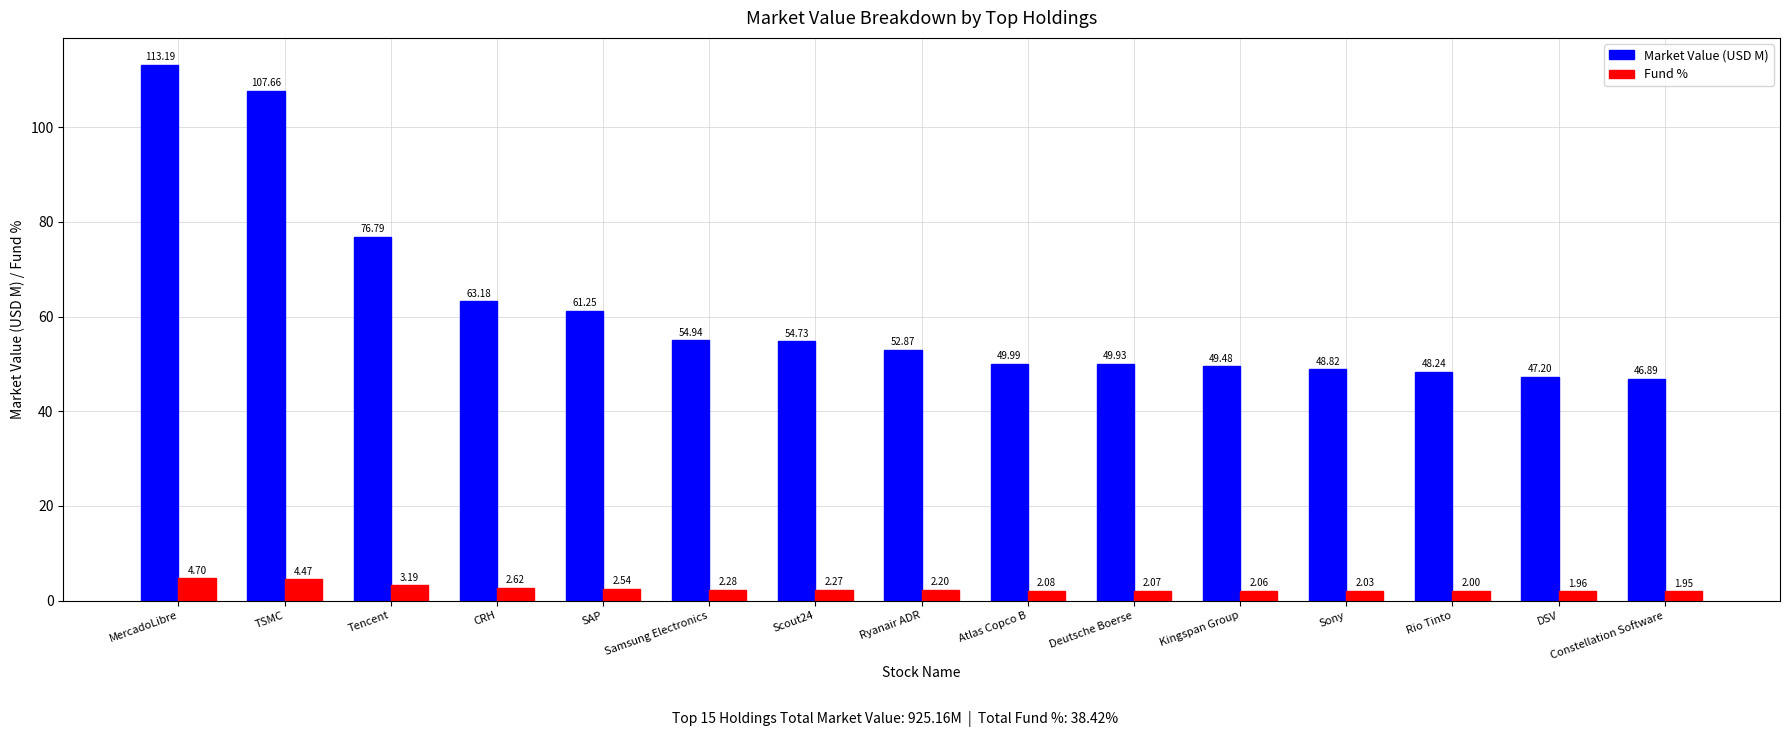

What is the total value across all series at DSV?

49.2